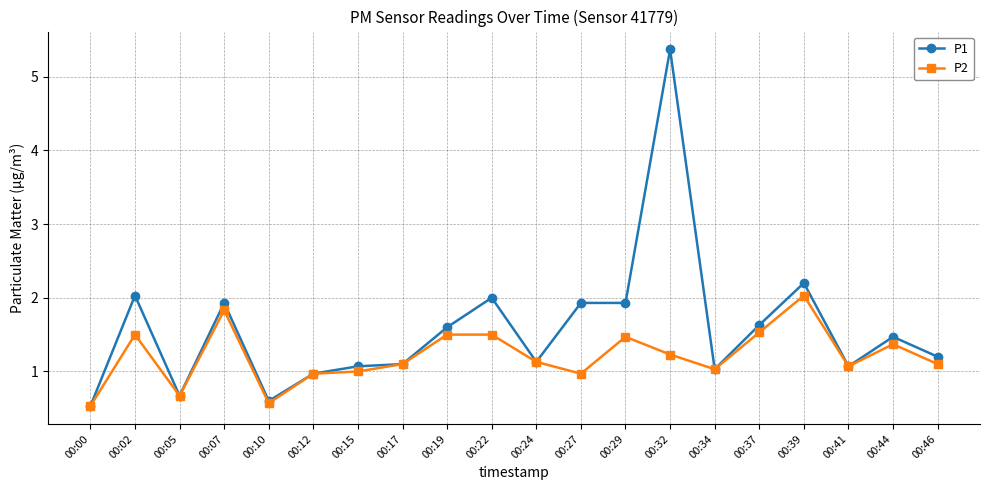

Is the value of P1 at 00:46 greater than the value of P2 at 00:00?

Yes